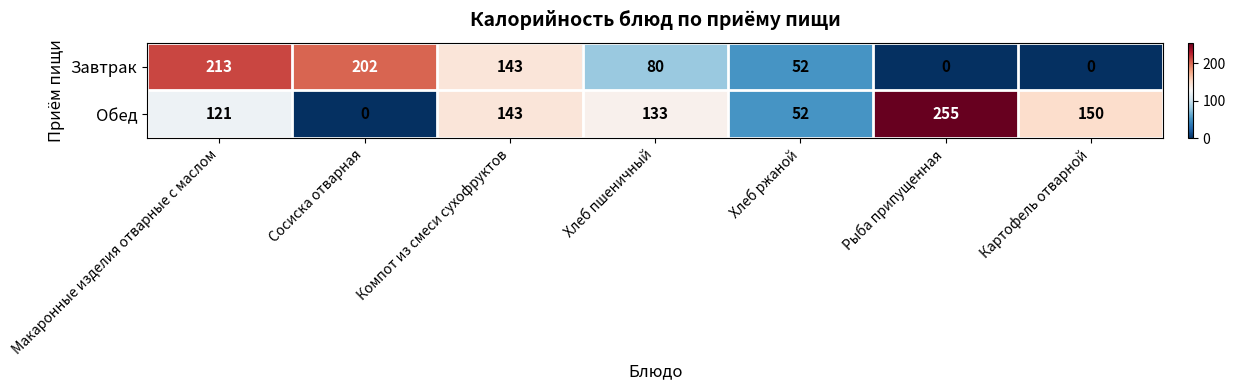

Reading left to right, list all the values displayed in this chart.

Завтрак: 213	202	143	80	52	0	0
Обед: 121	0	143	133	52	255	150